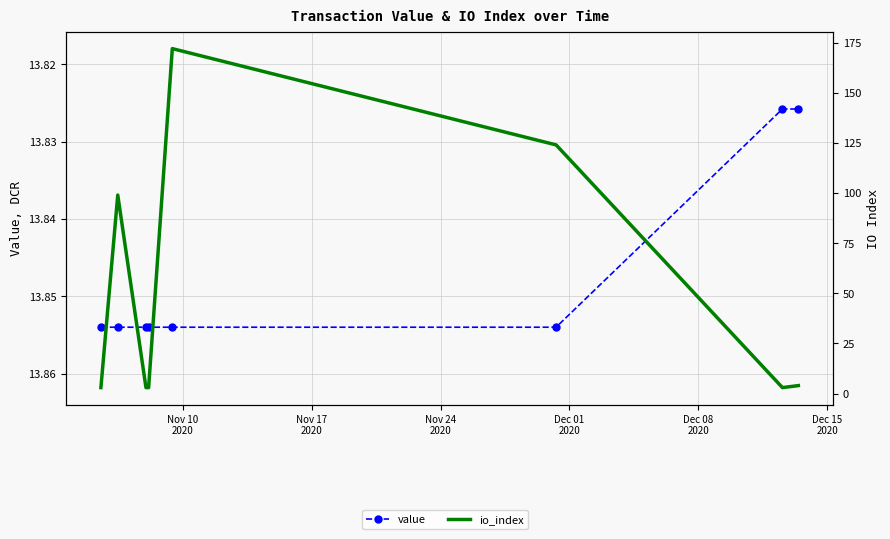

Between Dec 01
2020 and Dec 15
2020, which series saw the biggest shift?

io_index